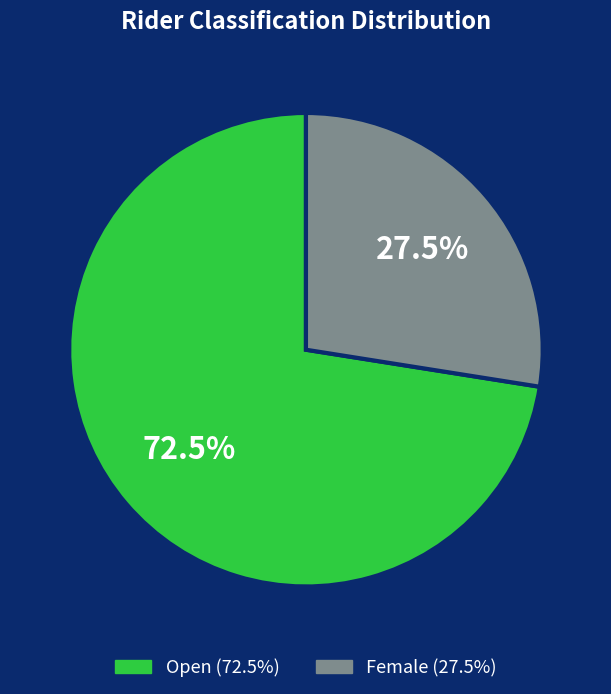

Which slice is the largest?

Open